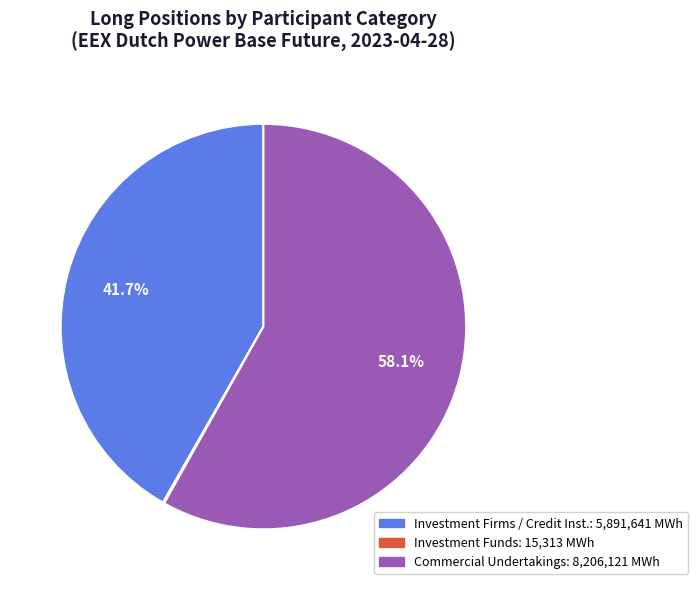

Is there a majority slice in this chart?

Yes